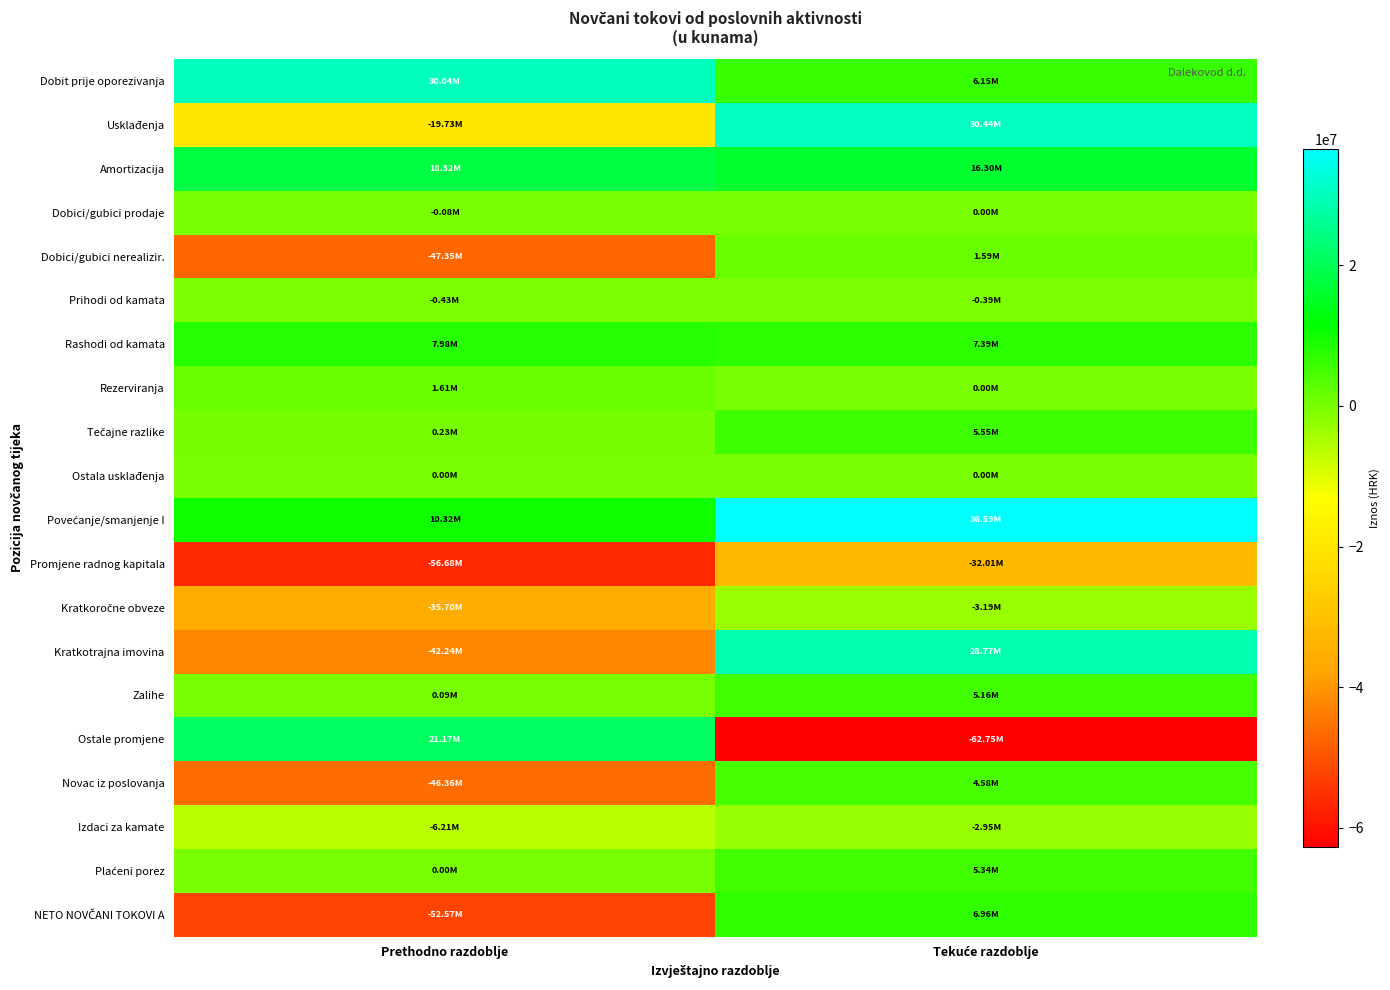

At which category is the sum across all series the highest?

Tekuće razdoblje